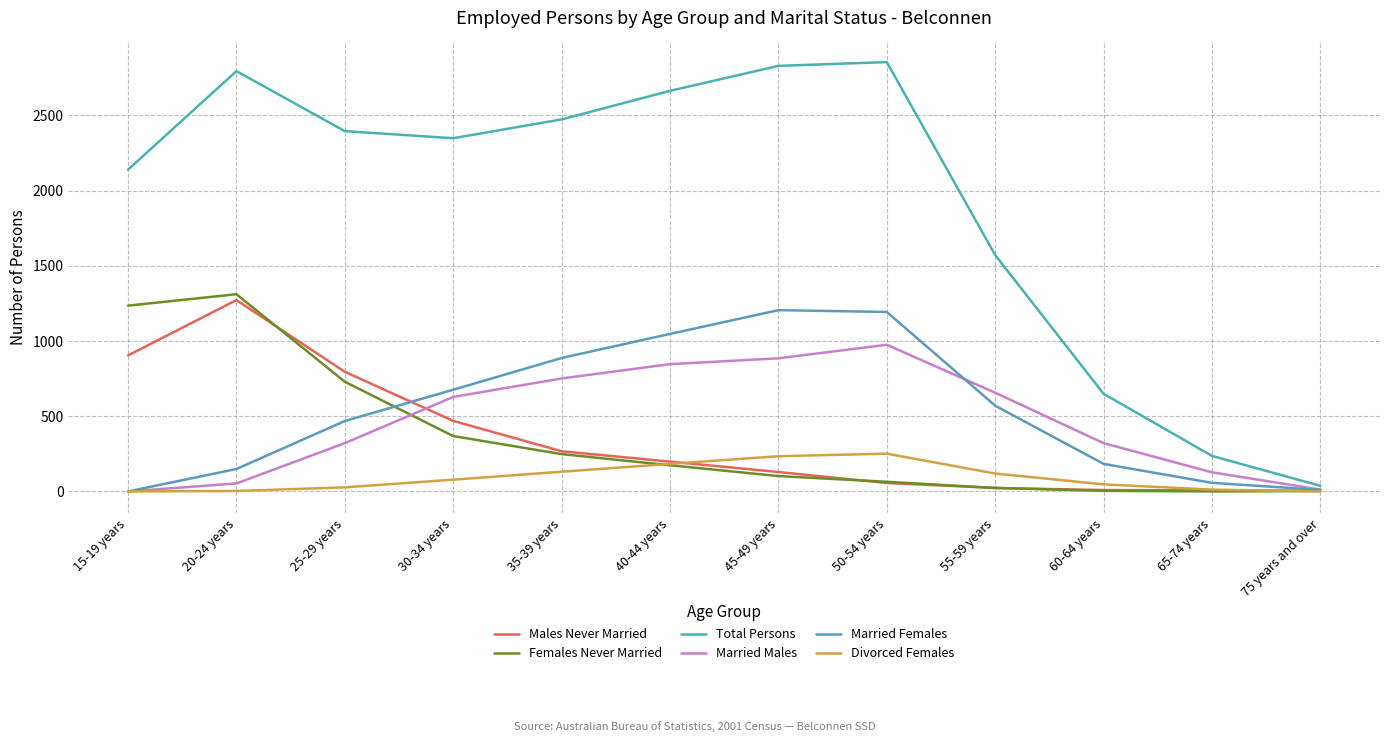

True or false: Total Persons and Females Never Married cross at least once.

False